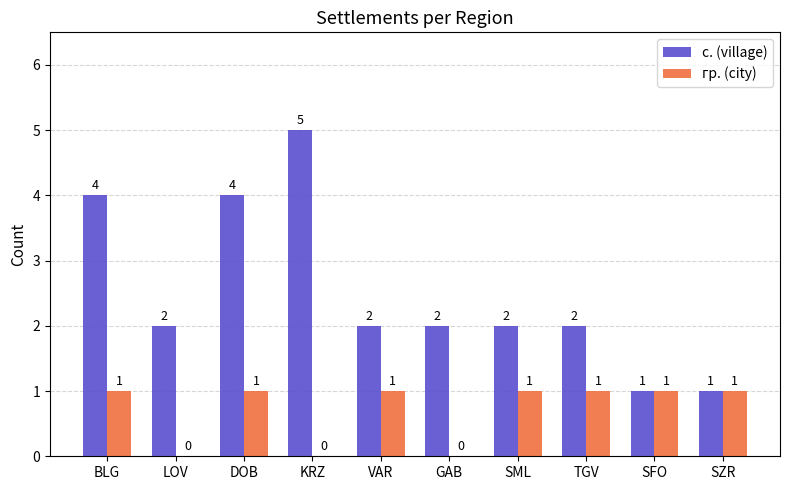

At which label does с. (village) reach its peak?

KRZ